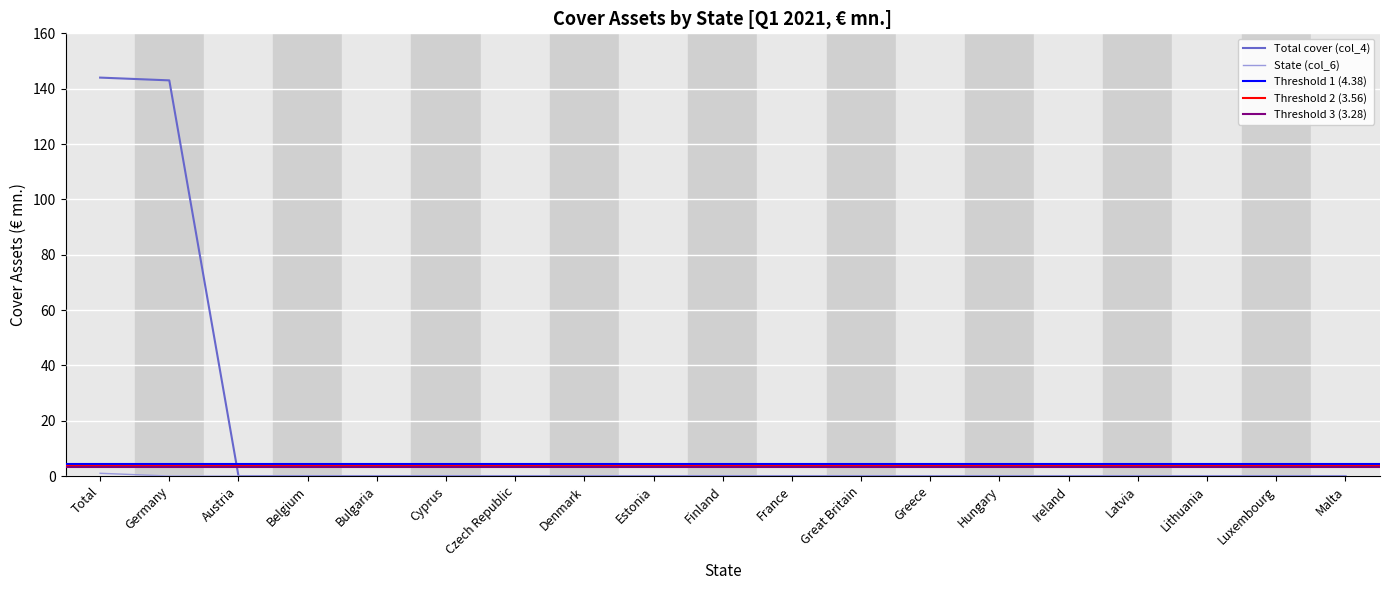

Which series has the largest range (max minus min)?

Total cover (col_4)